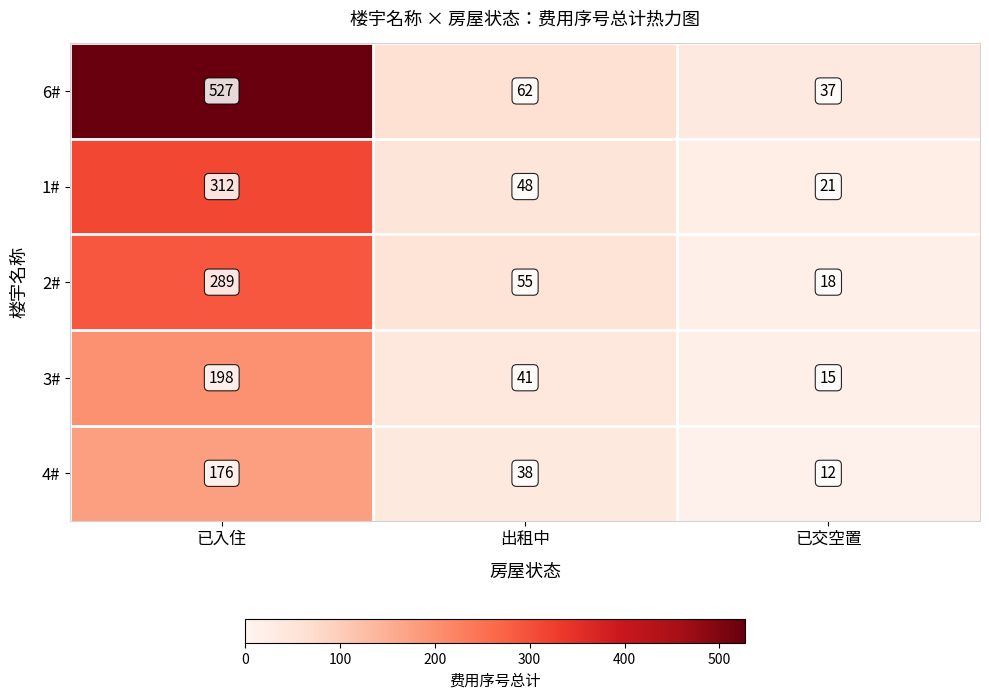

What is the difference between the highest and lowest values at 已交空置?

25